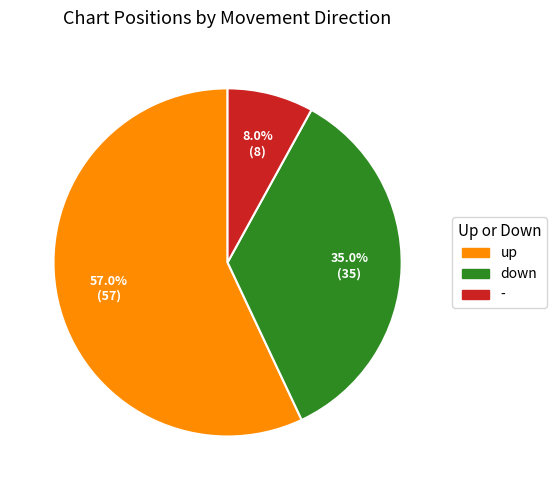

How many slices are in this pie chart?

3